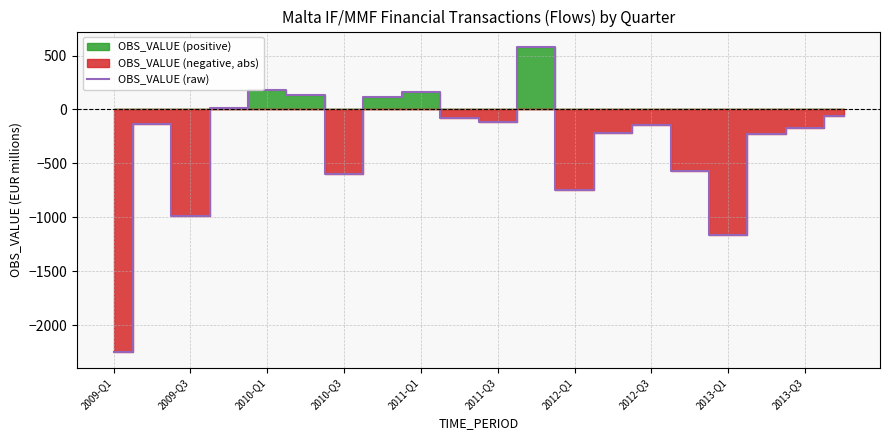

What is the maximum value for OBS_VALUE (raw)?

580.6